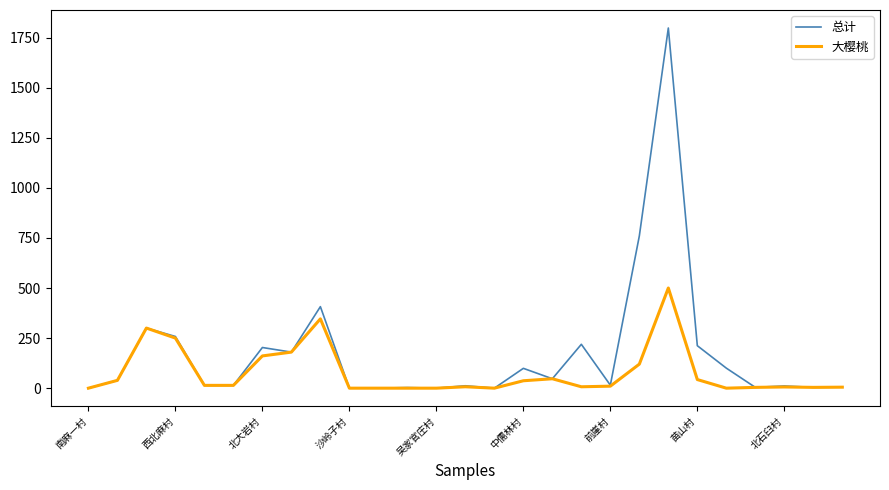

List the series in order of their peak value, lowest first.

大樱桃, 总计